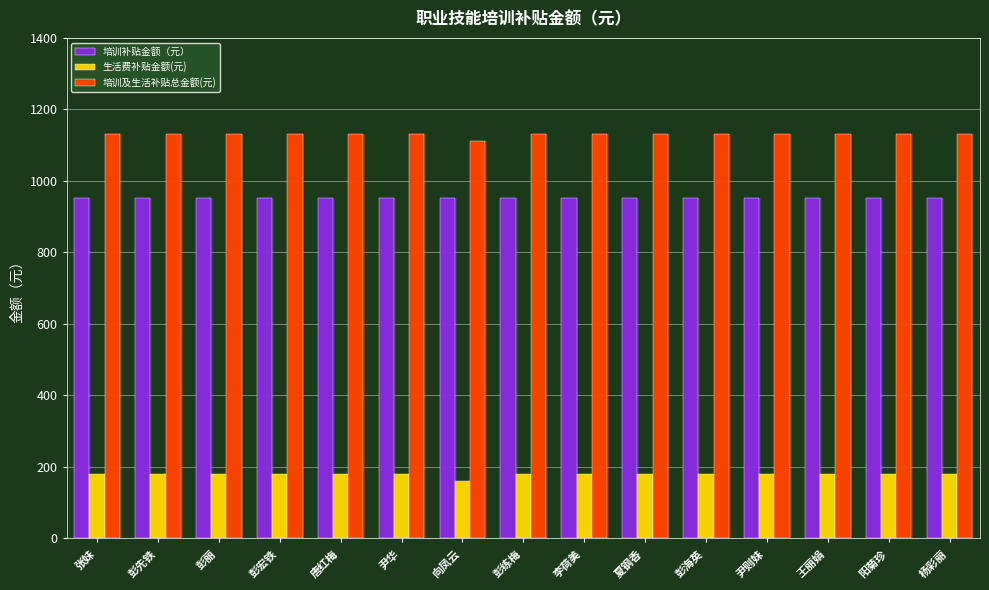

Does the chart contain any negative values?

No